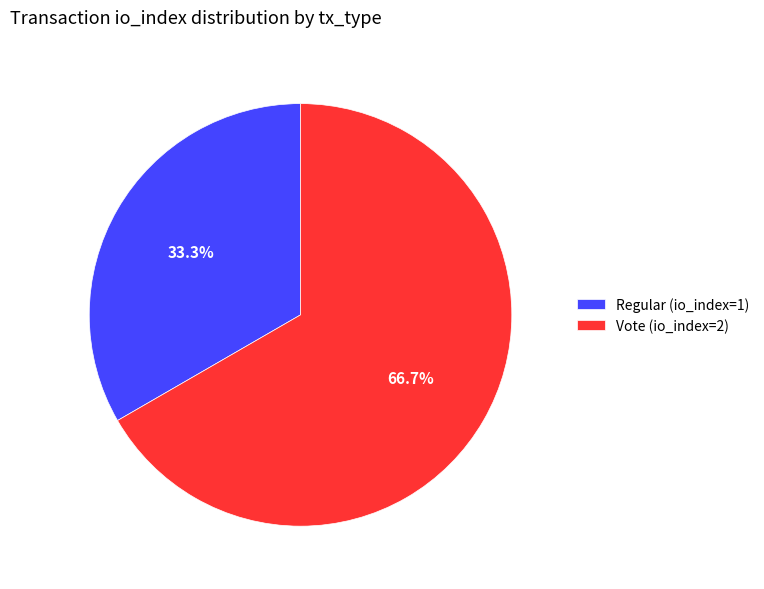

How many slices are in this pie chart?

2